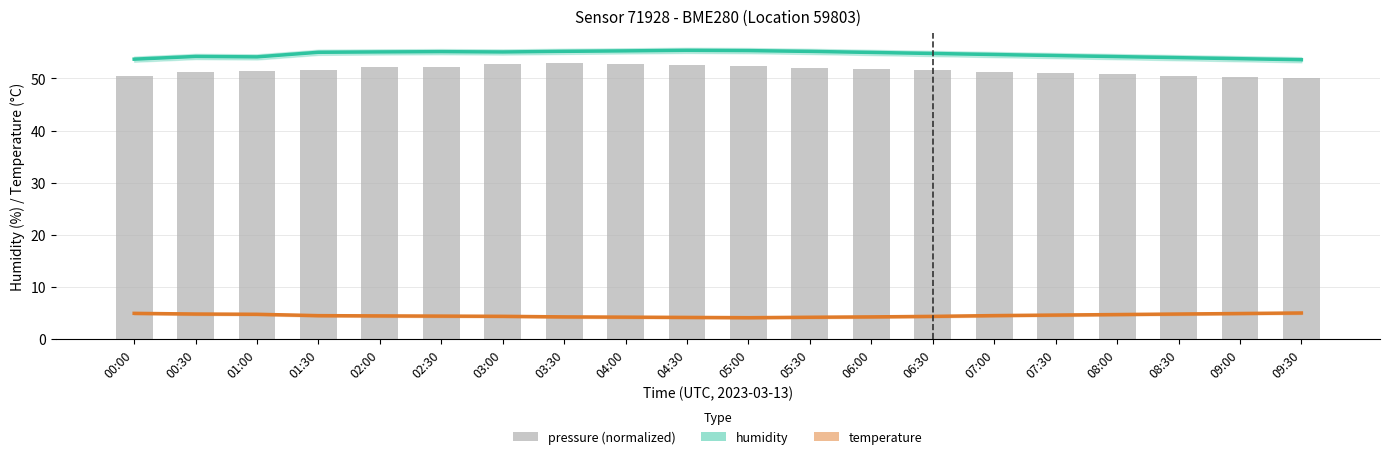

Does the chart contain any negative values?

No